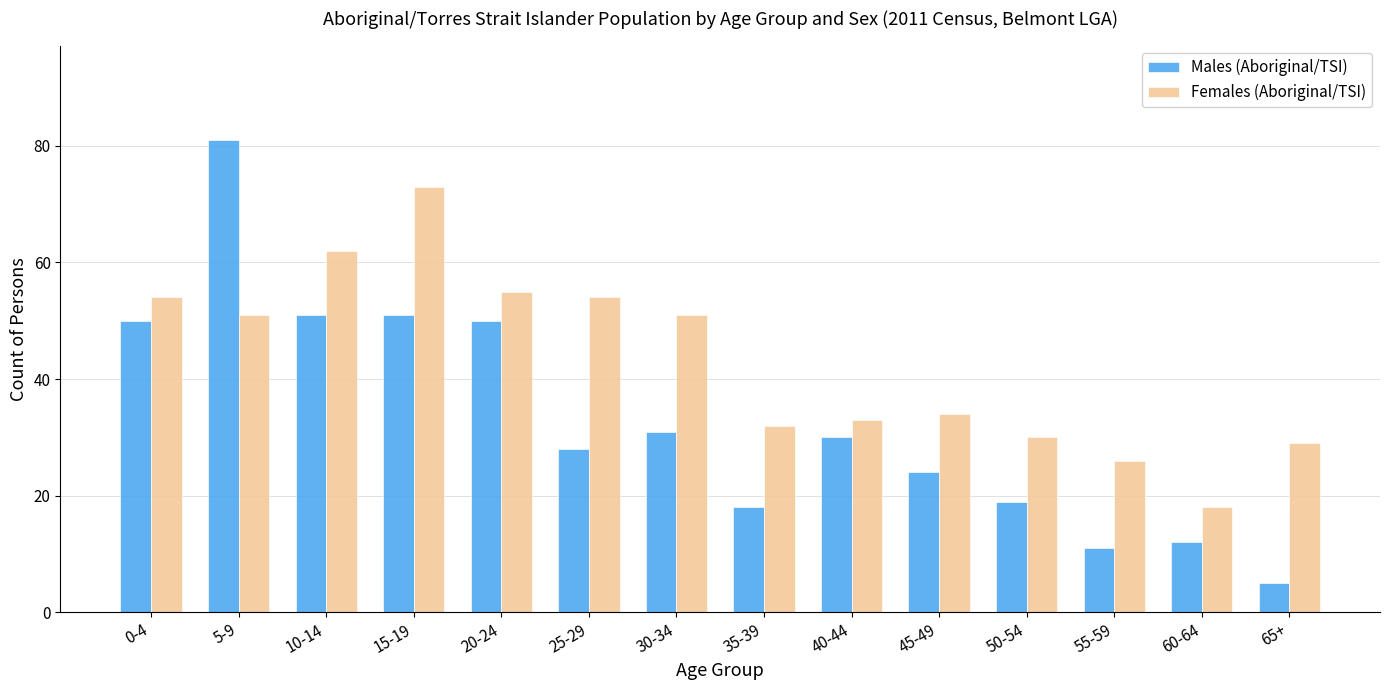

Reading left to right, extract all data points from this chart.

Males (Aboriginal/TSI): 0-4=50	5-9=81	10-14=51	15-19=51	20-24=50	25-29=28	30-34=31	35-39=18	40-44=30	45-49=24	50-54=19	55-59=11	60-64=12	65+=5
Females (Aboriginal/TSI): 0-4=54	5-9=51	10-14=62	15-19=73	20-24=55	25-29=54	30-34=51	35-39=32	40-44=33	45-49=34	50-54=30	55-59=26	60-64=18	65+=29